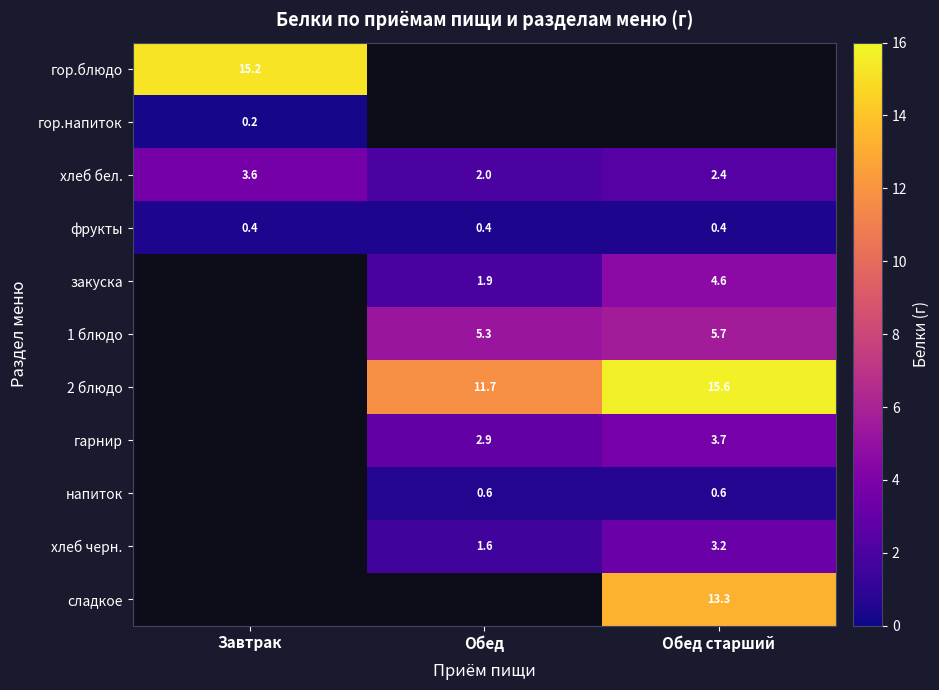

Where is хлеб бел. nearest to the value 2?

Обед